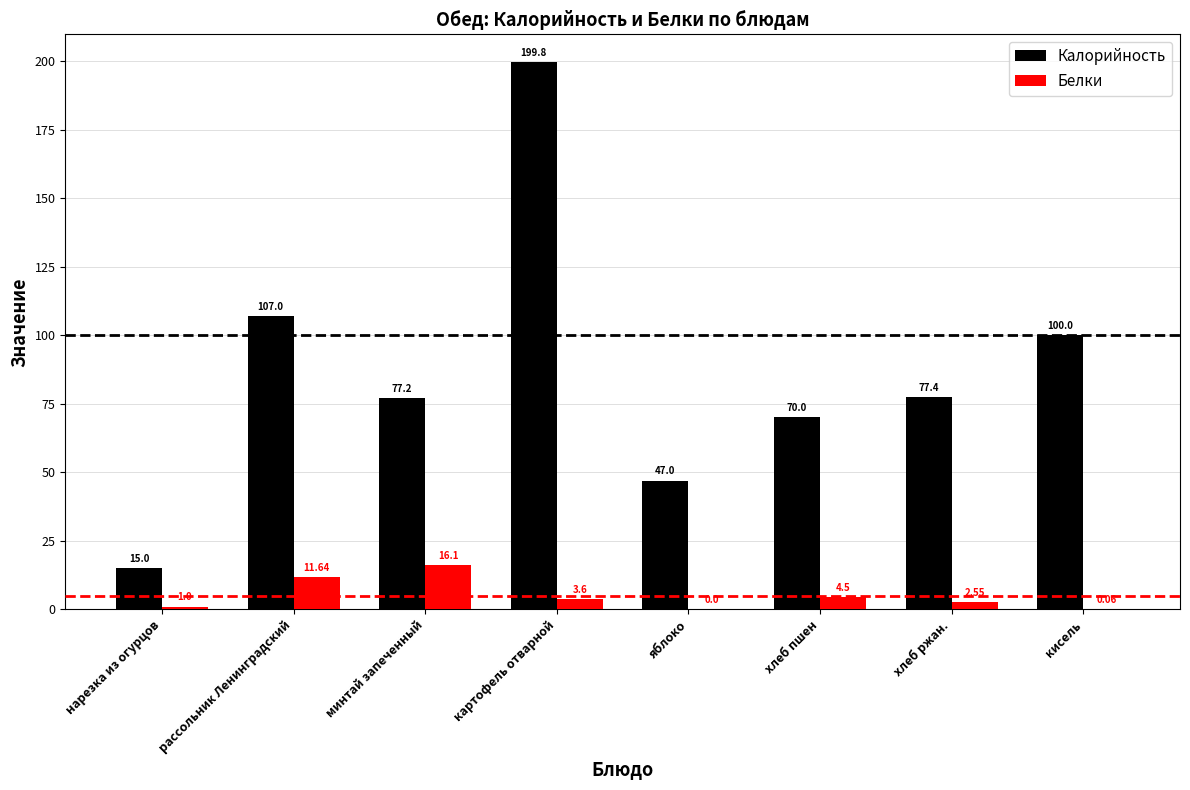

How many values in the Калорийность series exceed 77?

5